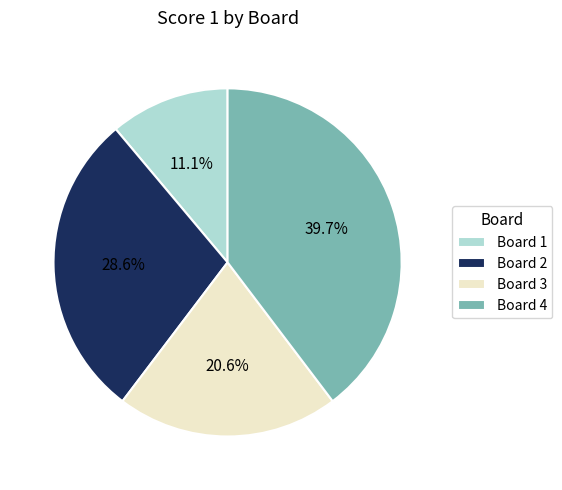

Rank the categories by value from highest to lowest.

Board 4, Board 2, Board 3, Board 1